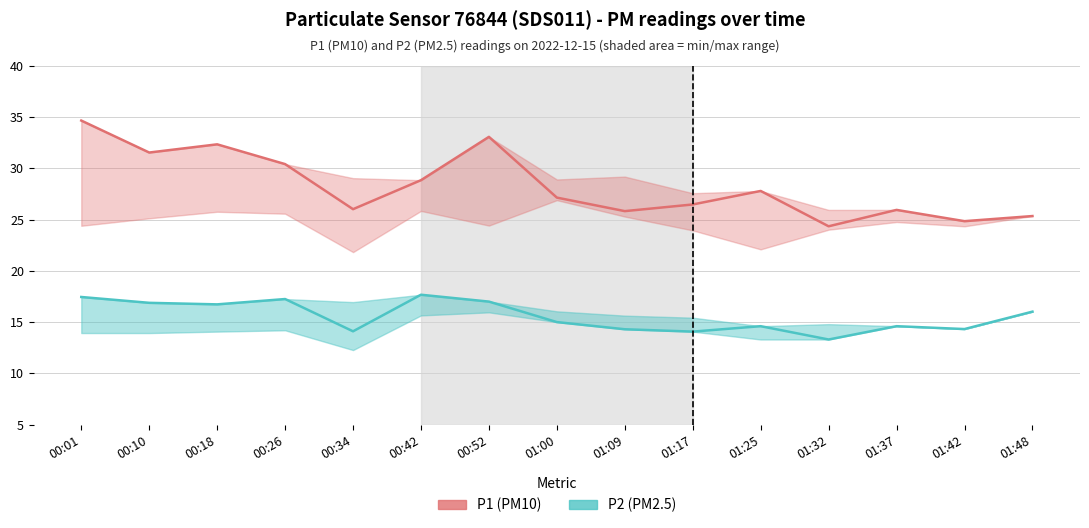

At which category is the sum across all series the highest?

00:01